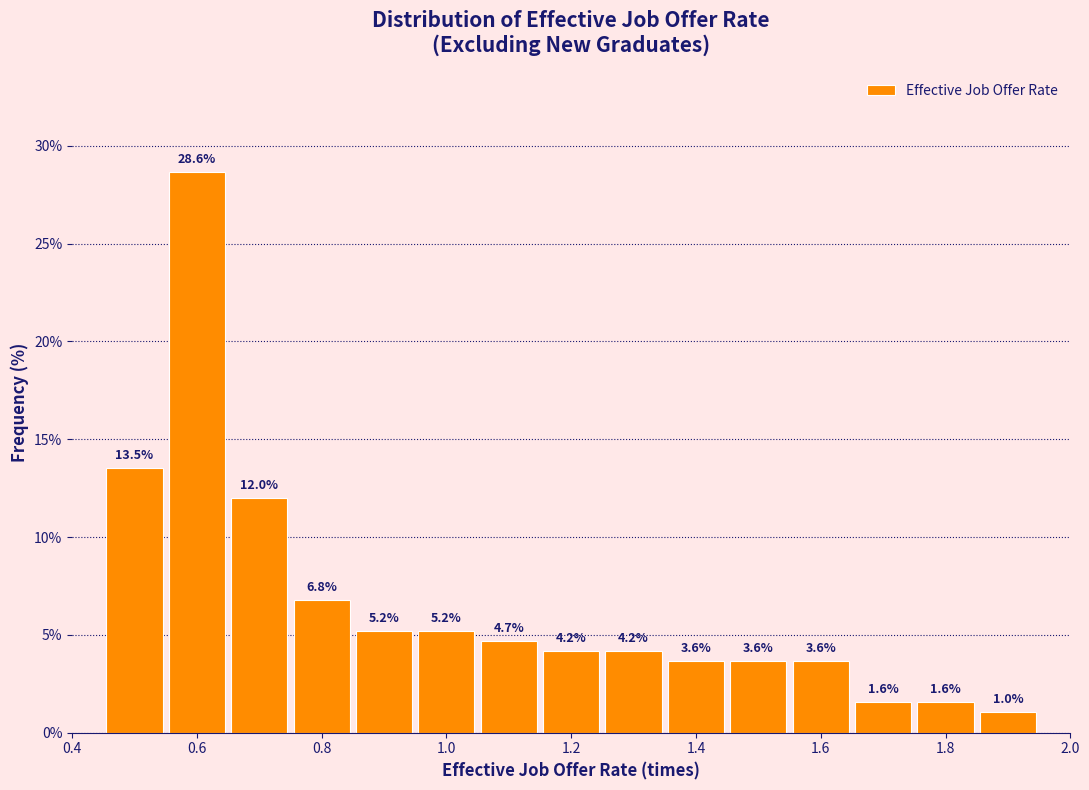

Reading left to right, list every bar in this chart as the range it spans on the x-axis followed by its height. The bar edges are not printed on the chart, so give them approximately, as read against the axis.

0.45 to 0.55: 13.5
0.55 to 0.65: 28.6
0.65 to 0.75: 12.0
0.75 to 0.85: 6.8
0.85 to 0.95: 5.2
0.95 to 1.05: 5.2
1.05 to 1.15: 4.7
1.15 to 1.25: 4.2
1.25 to 1.35: 4.2
1.35 to 1.45: 3.6
1.45 to 1.55: 3.6
1.55 to 1.65: 3.6
1.65 to 1.75: 1.6
1.75 to 1.85: 1.6
1.85 to 1.95: 1.0